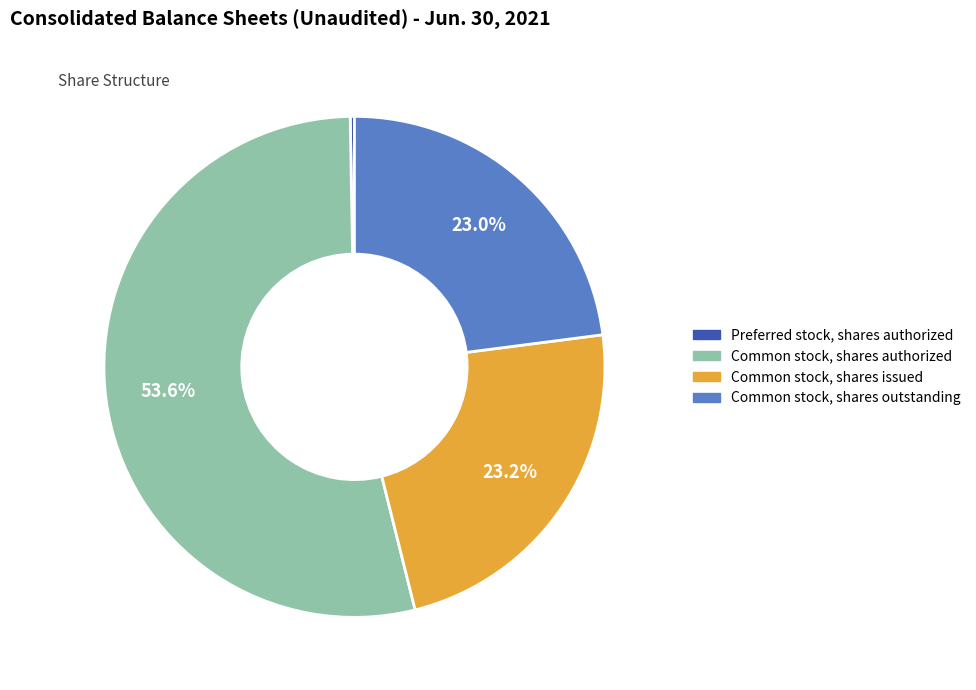

True or false: Common stock, shares outstanding accounts for 23% of the total.

True